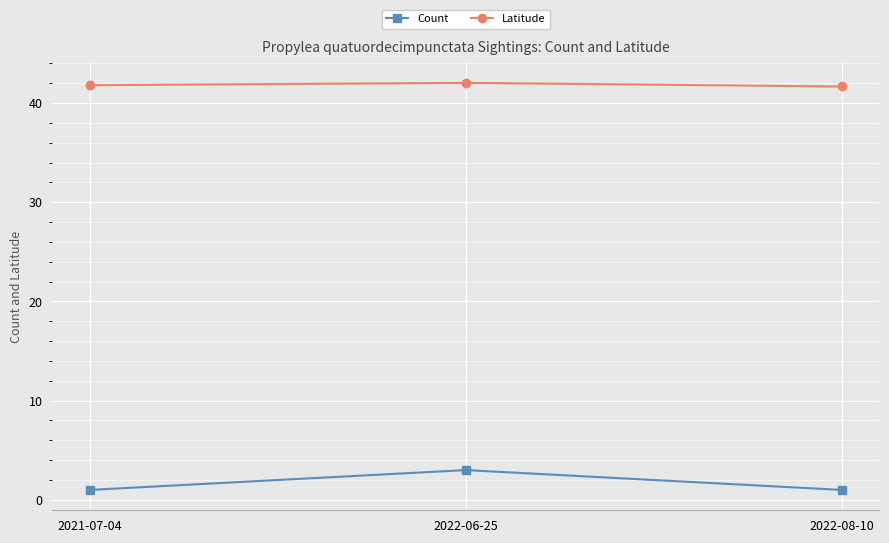

What is the total value across all series at 2022-06-25?

45.0